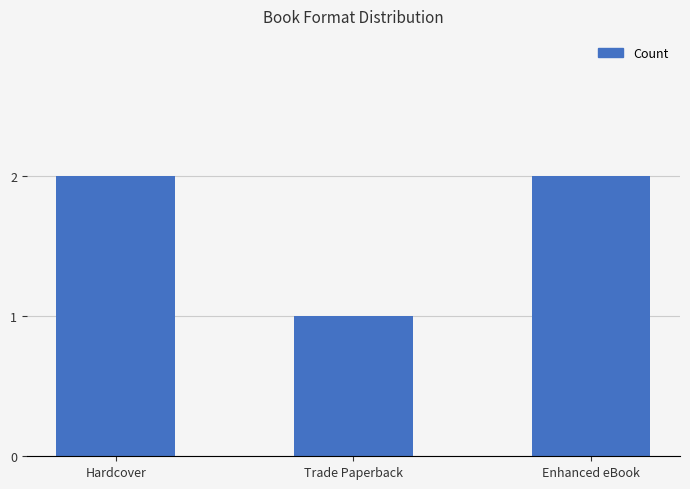

What is the change in value from Hardcover to Trade Paperback?

-1